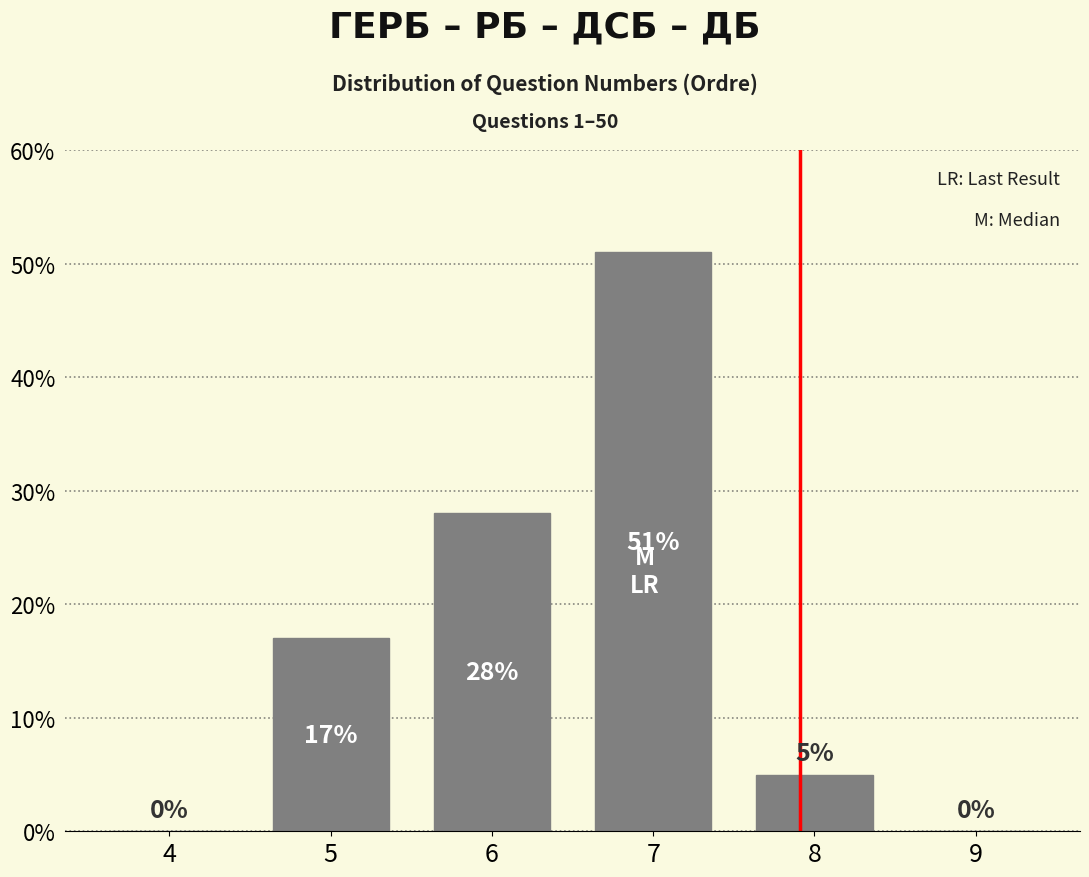

Reading left to right, extract all data points from this chart.

4=0	5=17	6=28	7=51	8=5	9=0